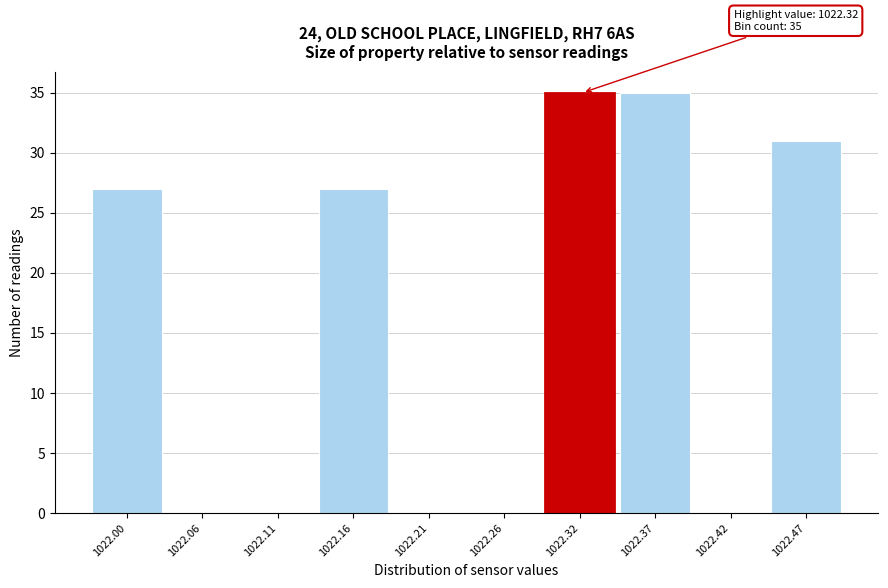

Reading left to right, transcribe all the data shown in this chart.

1022.00=27	1022.06=0	1022.11=0	1022.16=27	1022.21=0	1022.26=0	1022.32=35	1022.37=35	1022.42=0	1022.47=31